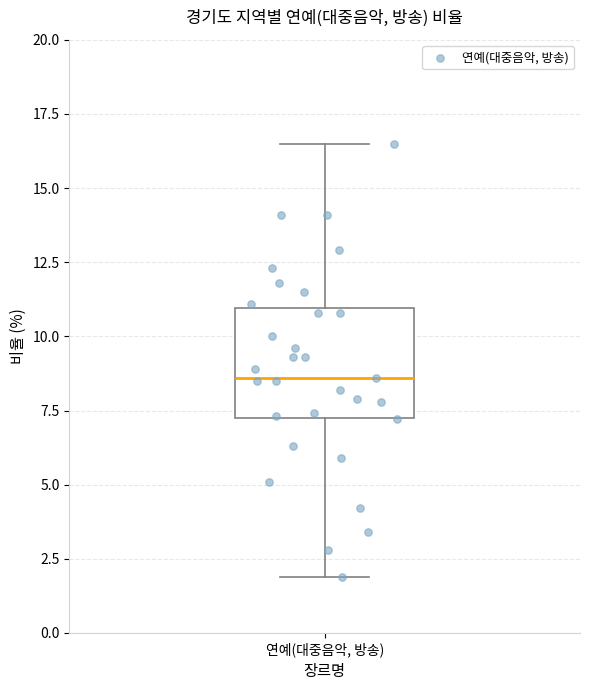

Transcribe this box plot: give where the median line is, the range the box spans, and where the two whiskers end, as read against the y-axis. The values are not printed on the chart, so give them approximately, as read against the axis.

median 8.5, box 7.5 to 11.0, whiskers 2.0 to 16.5